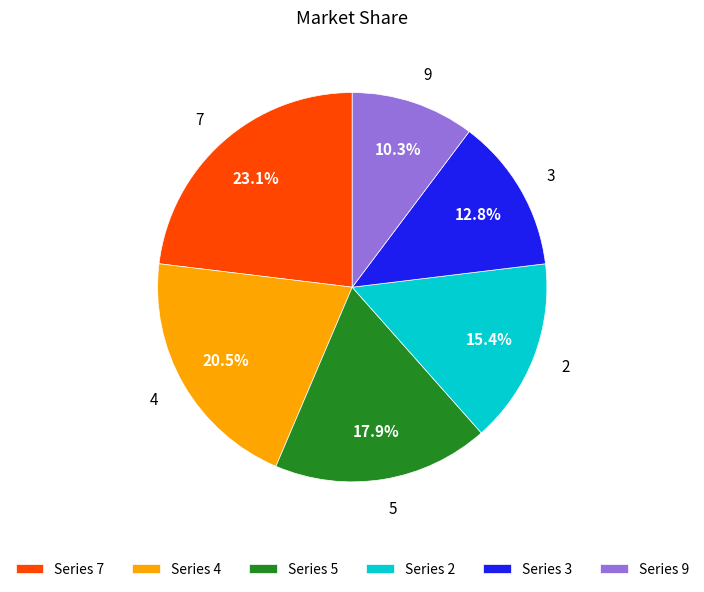

Approximately how many times larger is the value at 7 compared to 3?

1.8